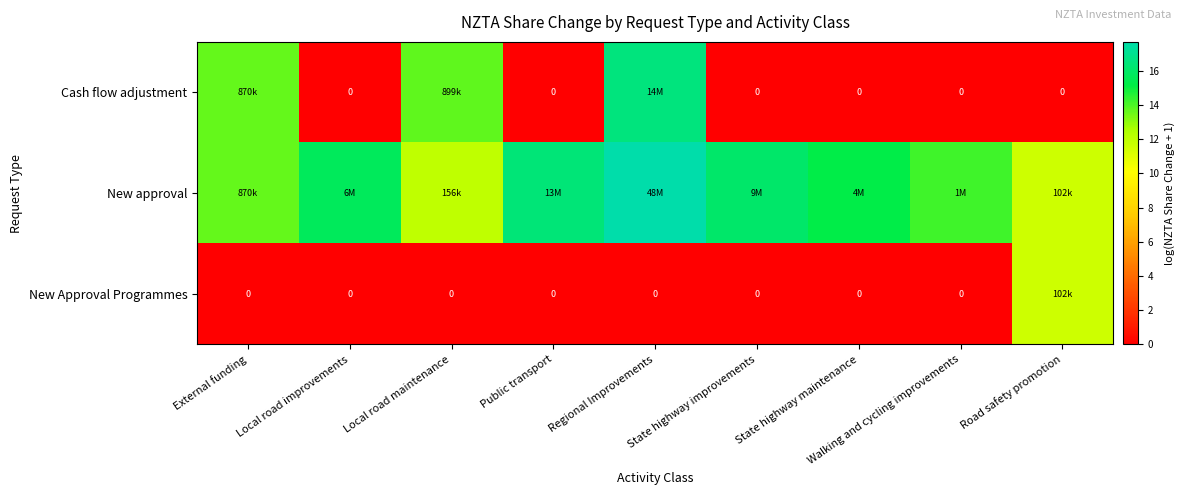

The Cash flow adjustment series shows 7.9 at Local road maintenance. True or false?

False